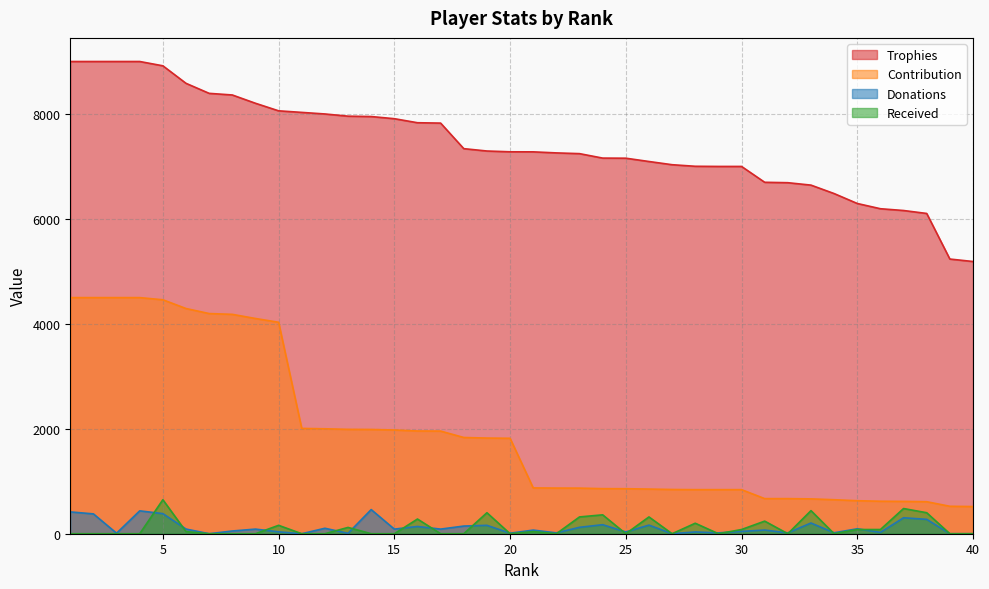

At 34, list the series in order from largest to smallest.

Trophies, Contribution, Donations, Received